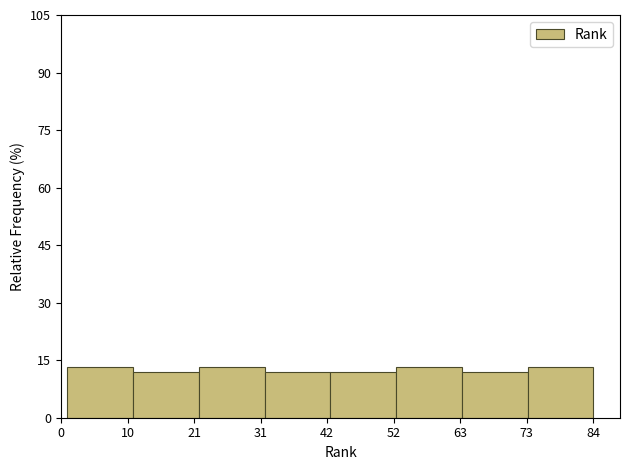

How tall is the bar that spans 32 to 42 on the x-axis? Neither the bar edges nor the heights are printed on the chart, so give them approximately, as read against the axes.

12